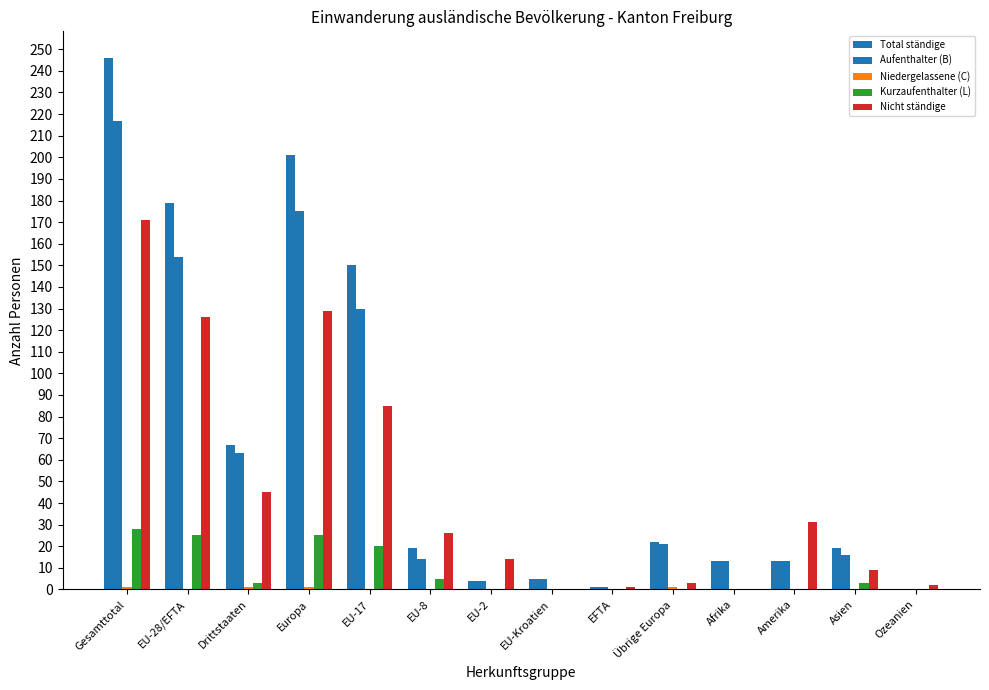

Is the value of Total ständige at EU-2 greater than the value of Aufenthalter (B) at Europa?

No